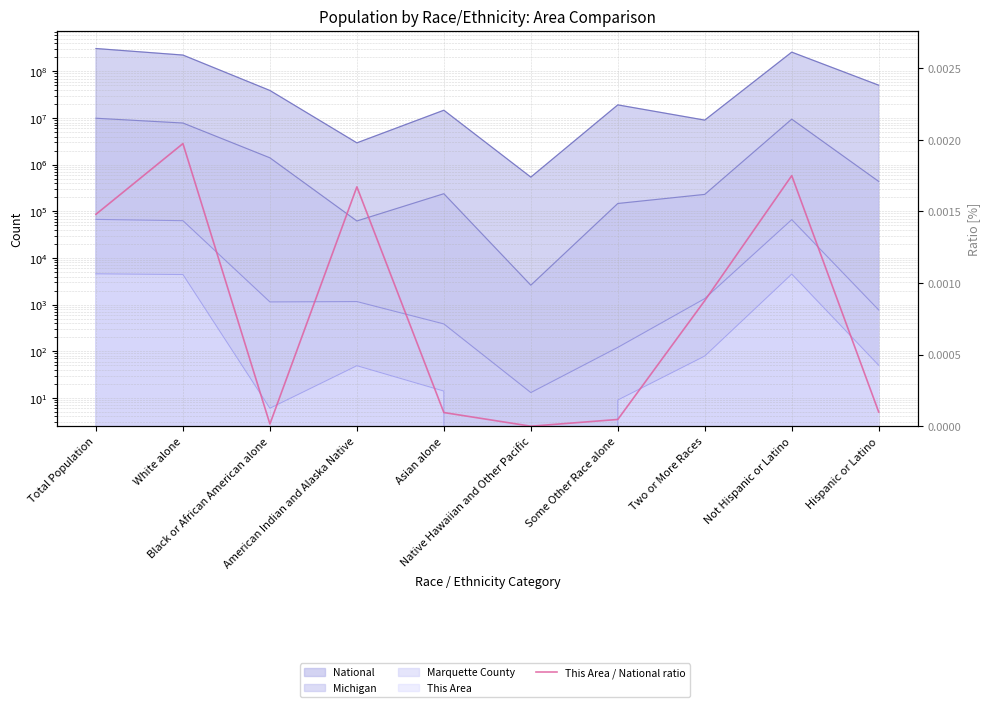

What position from the right is Asian alone?

6